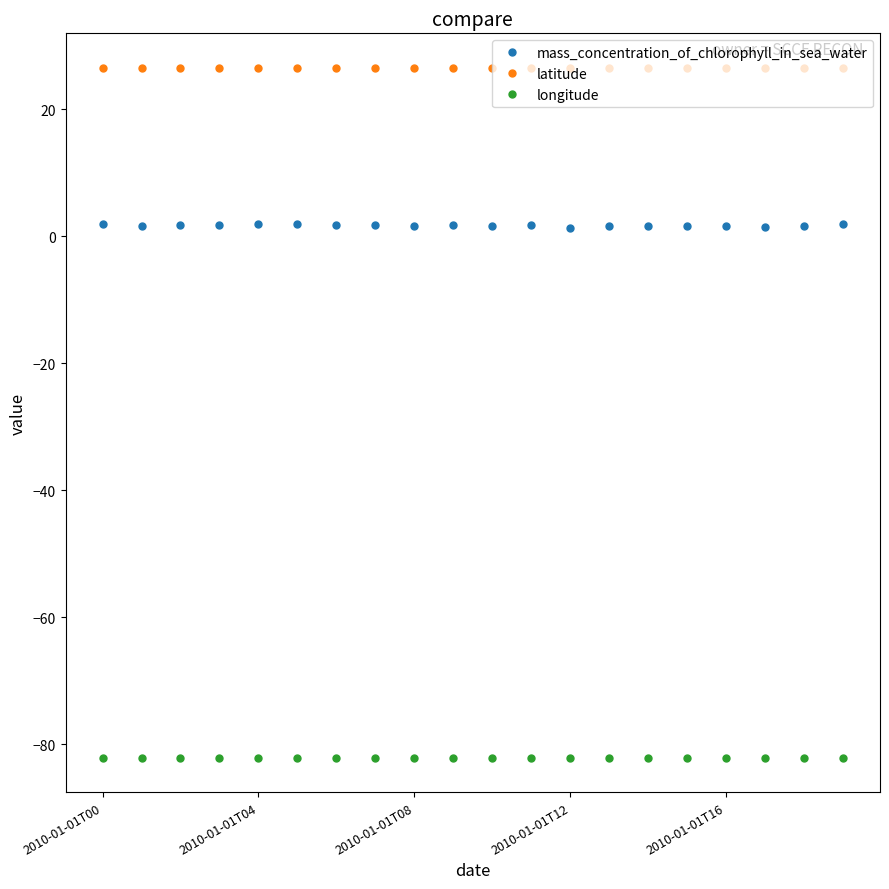

List the series in order of their overall mean, lowest first.

longitude, mass_concentration_of_chlorophyll_in_sea_water, latitude